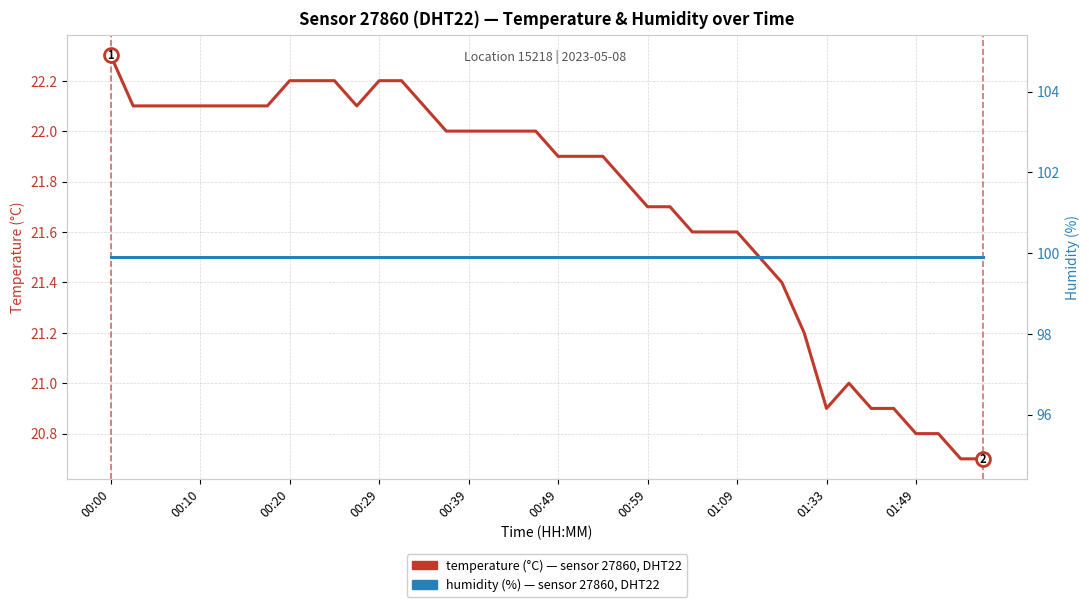

What is the label of the 30th point from the left?

29